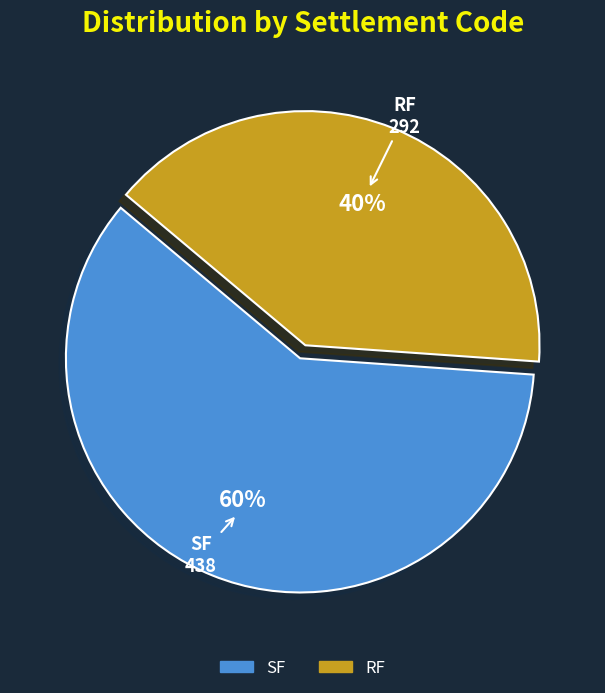

Between RF and SF, which is larger?

SF